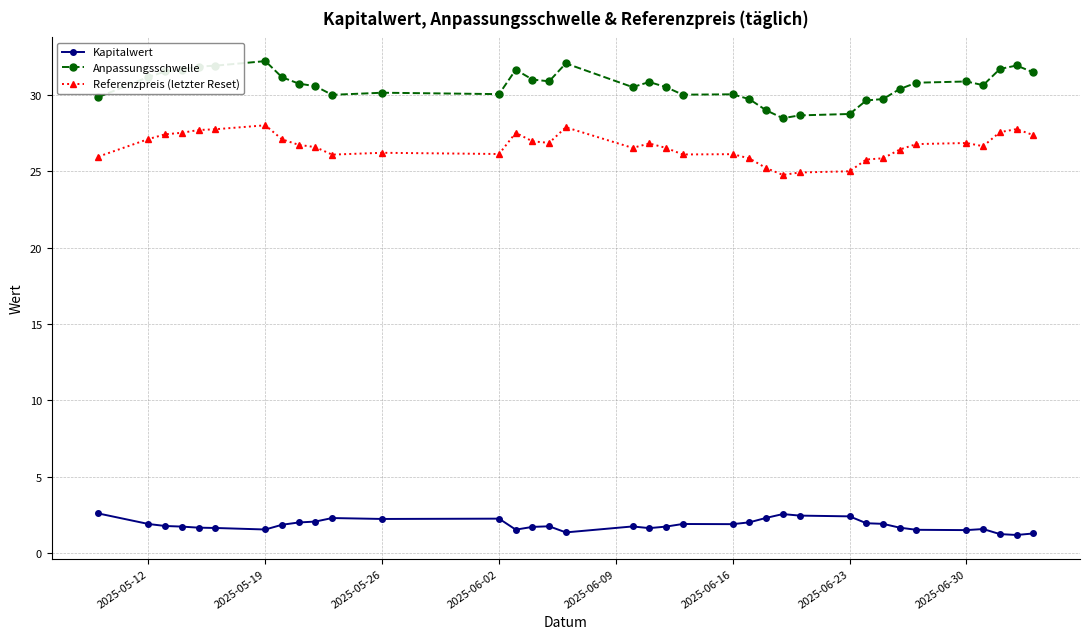

What is the minimum value for Referenzpreis (letzter Reset)?

24.8